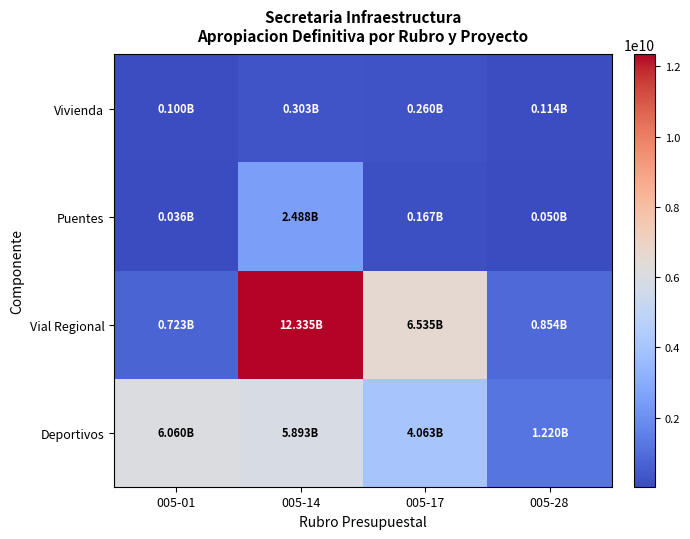

Reading right to left, what are all the values shown in this chart?

Deportivos: 005-28=1220204823	005-17=4062518043	005-14=5892800815	005-01=6059742215
Vial Regional: 005-28=853623409	005-17=6535415292	005-14=12334855219	005-01=723403975
Puentes: 005-28=50000000	005-17=167190322	005-14=2487705770	005-01=35984410
Vivienda: 005-28=114015590	005-17=260000000	005-14=303000000	005-01=100000000